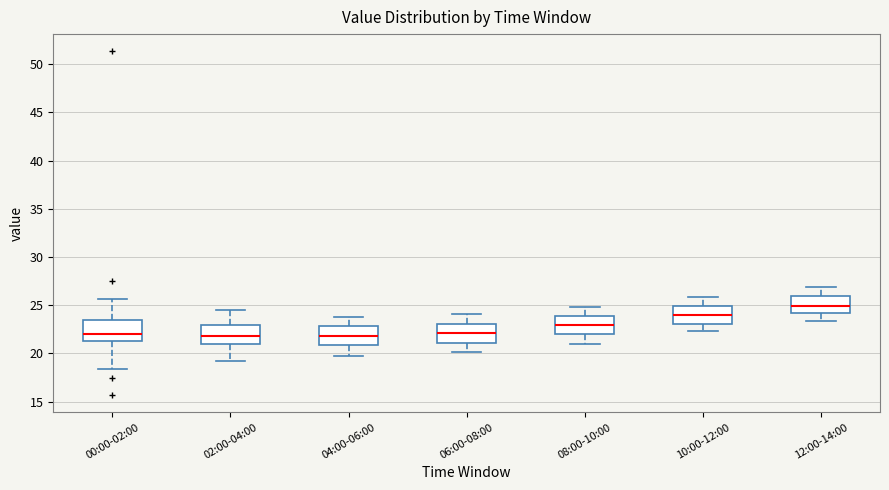

Where does the median line of the box for 08:00-10:00 sit on the y-axis? The values are not printed on the chart, so give them approximately, as read against the axis.

23.0